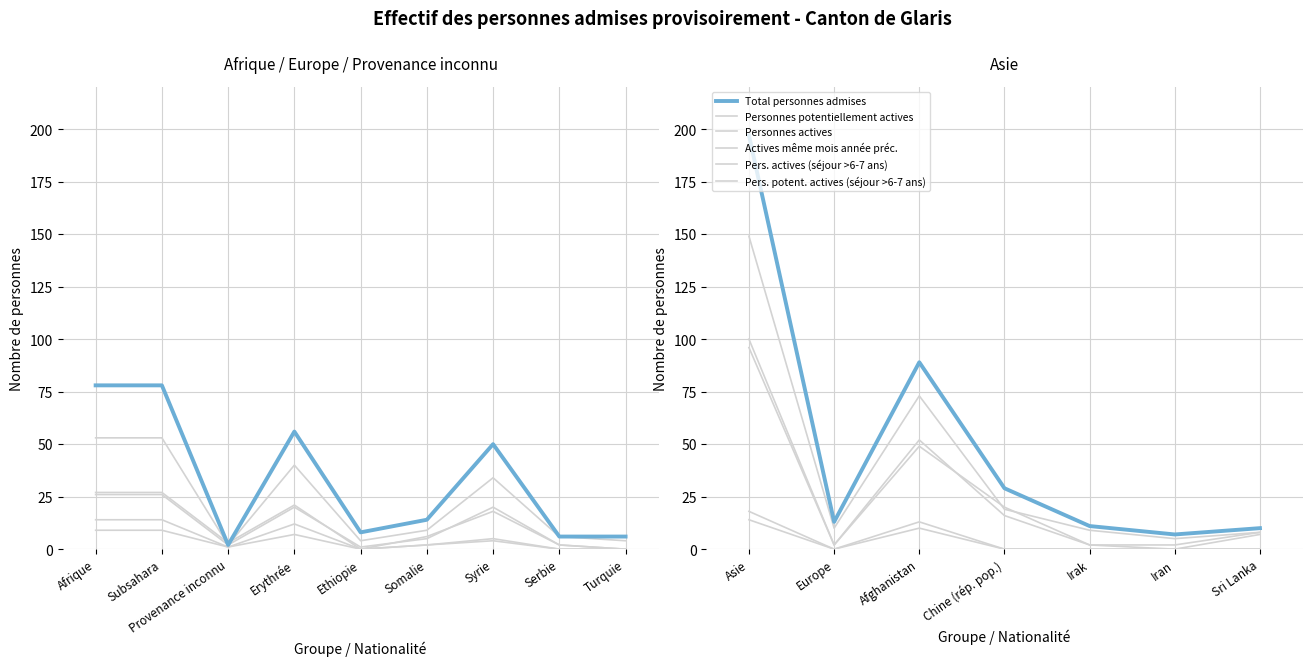

What is the average value?

51